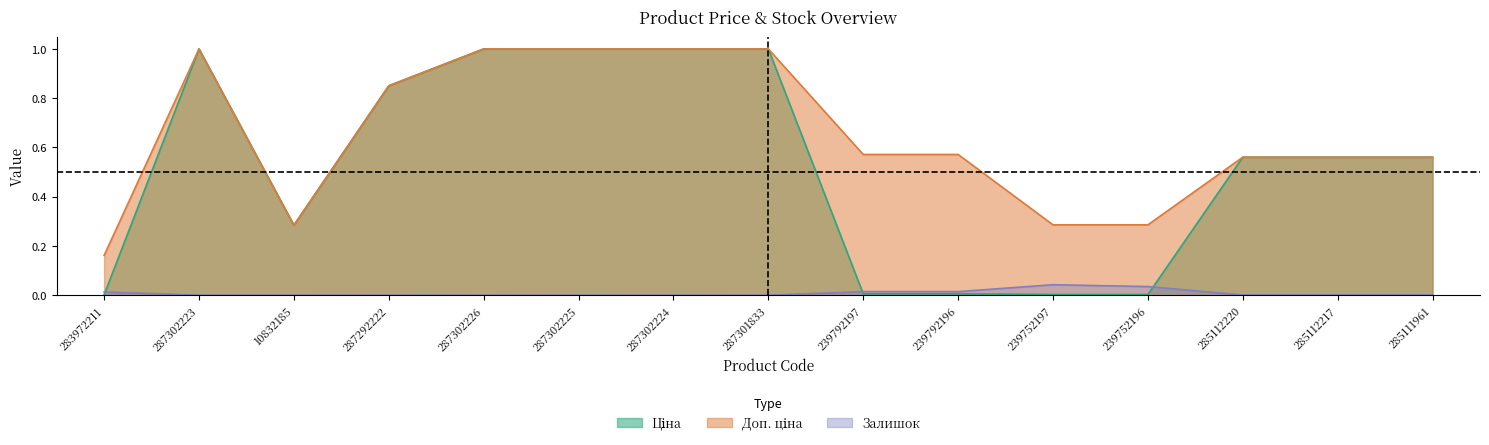

Which series changed the most between 287301833 and 285112220?

Ціна